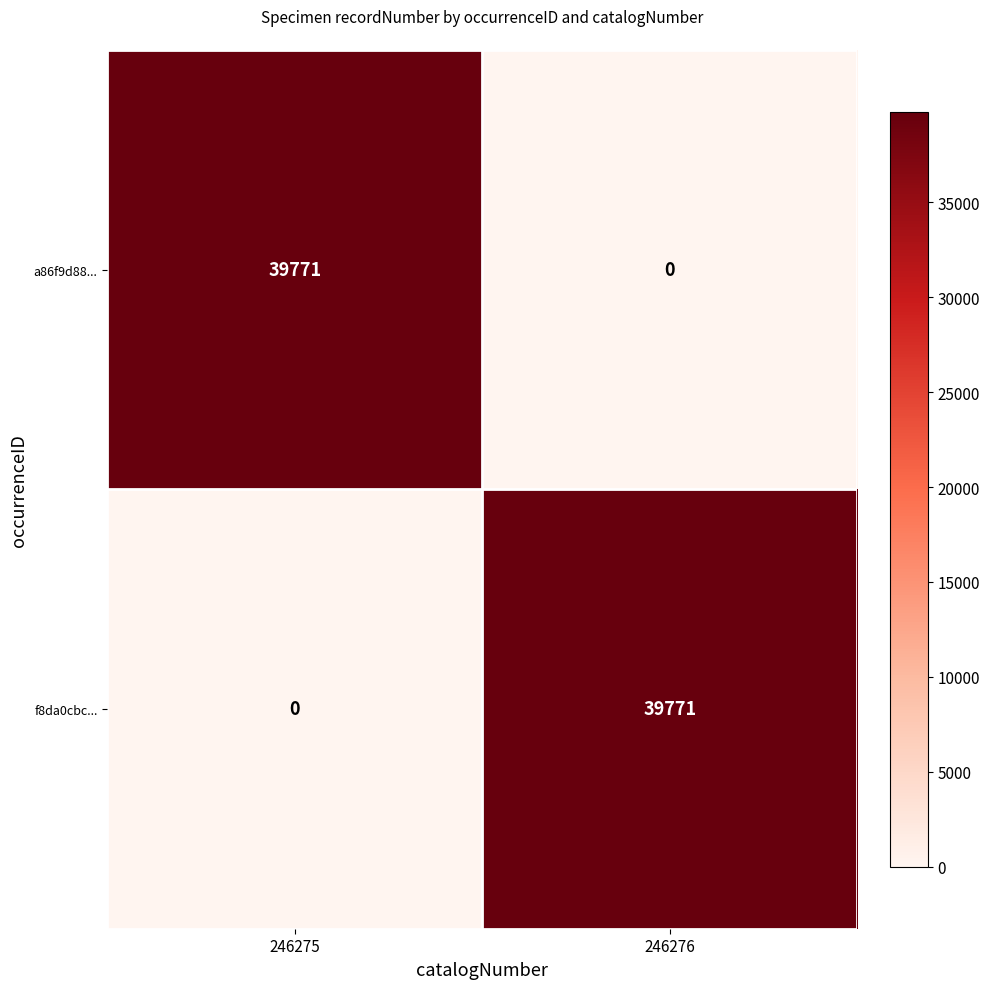

How many values in the f8da0cbc... series are below 39771?

1